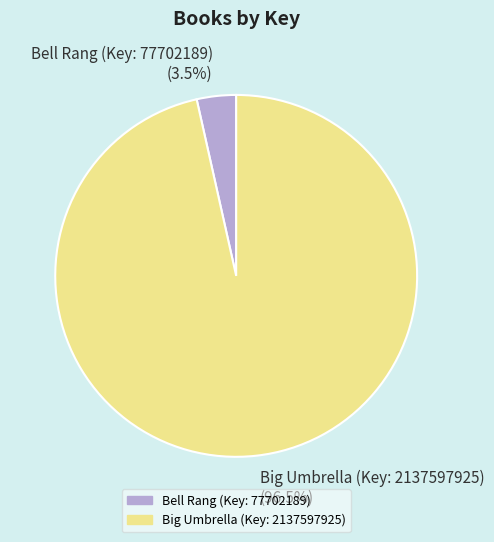

How many slices are in this pie chart?

2